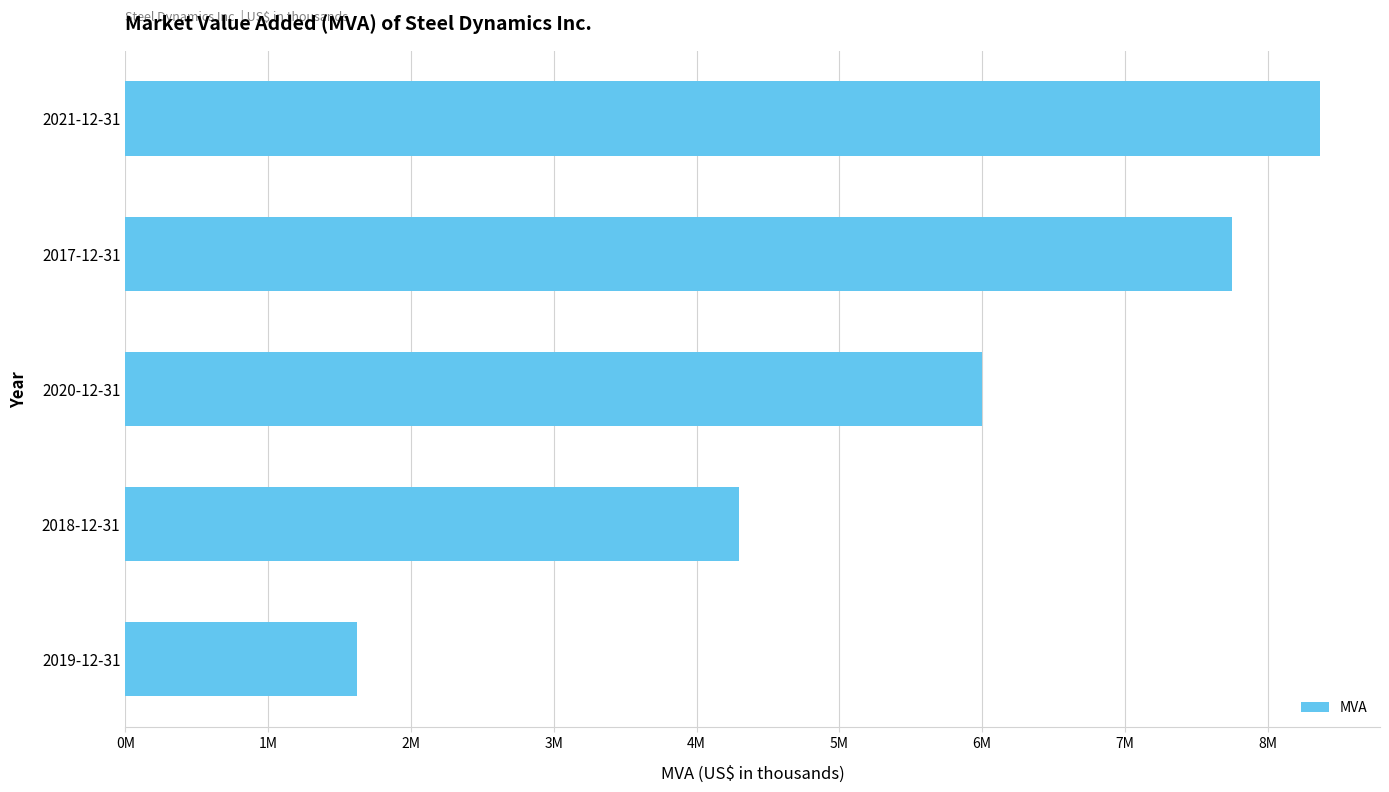

Does the chart contain any negative values?

No